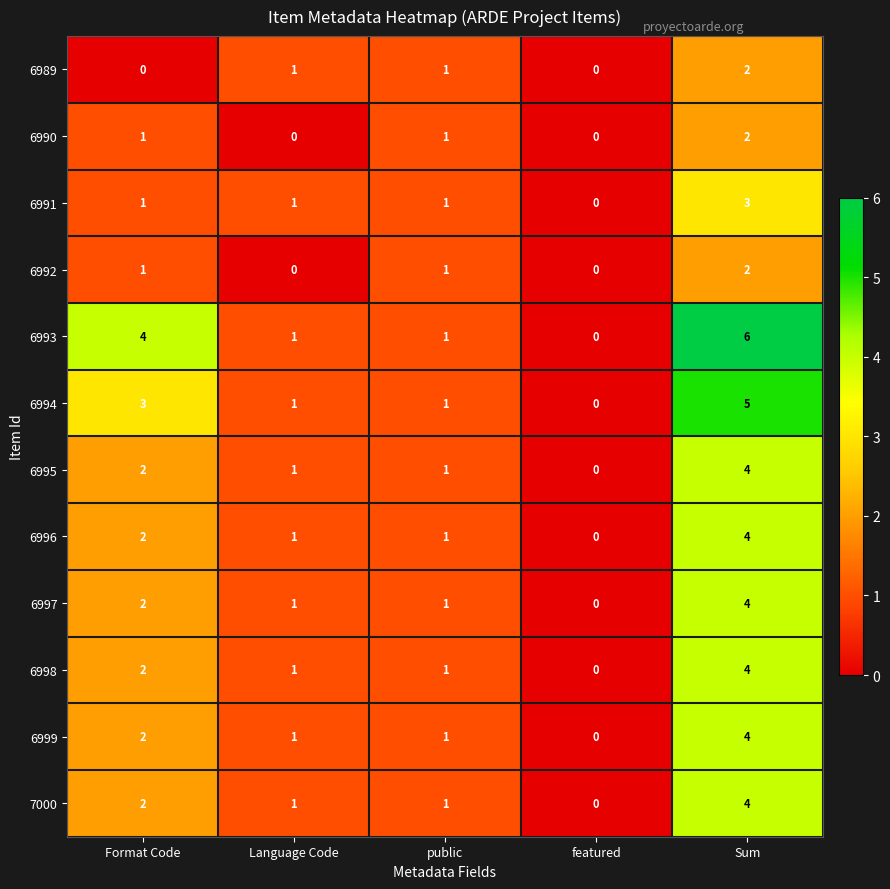

What is the difference between the second highest and minimum values in the 6993 series?

4